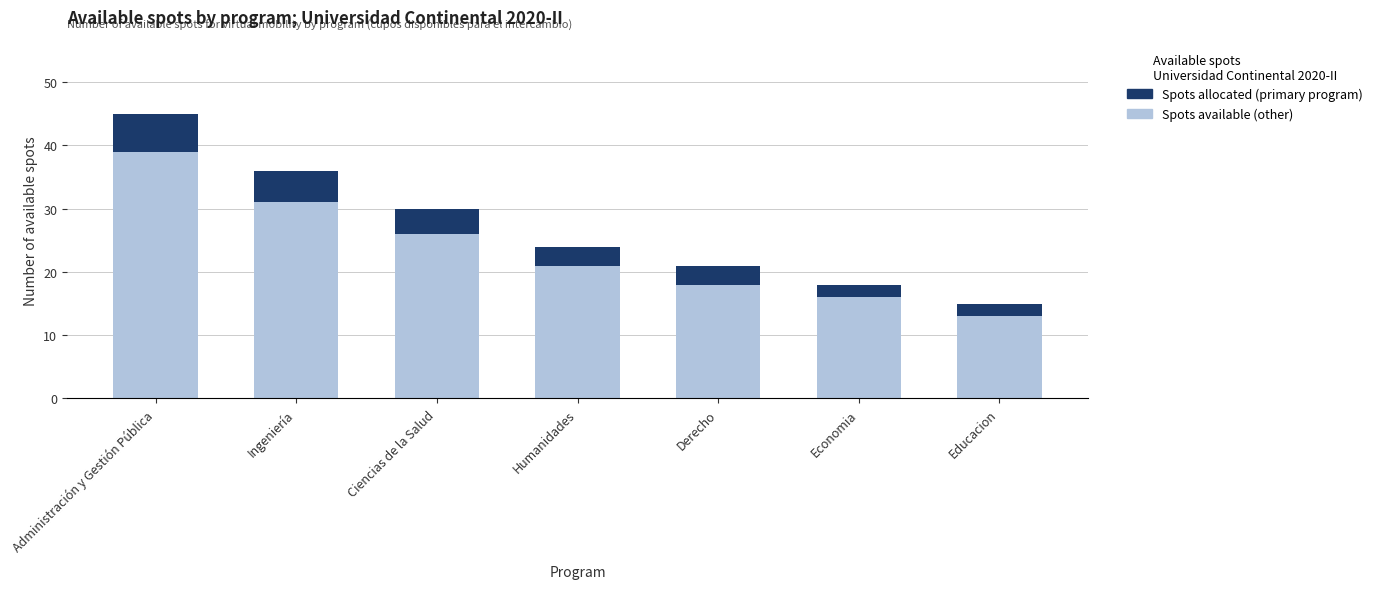

What is the total value across all series at Derecho?

21